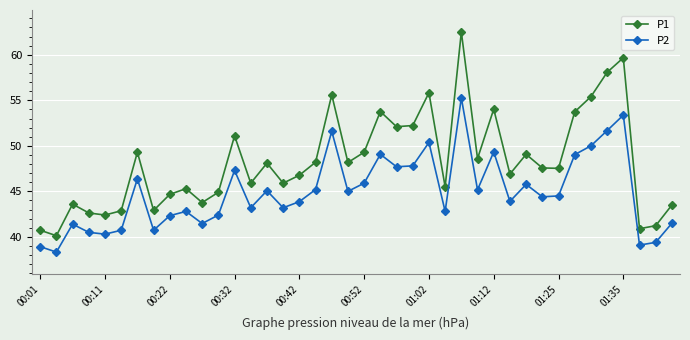

Which series has the widest spread of values?

P1